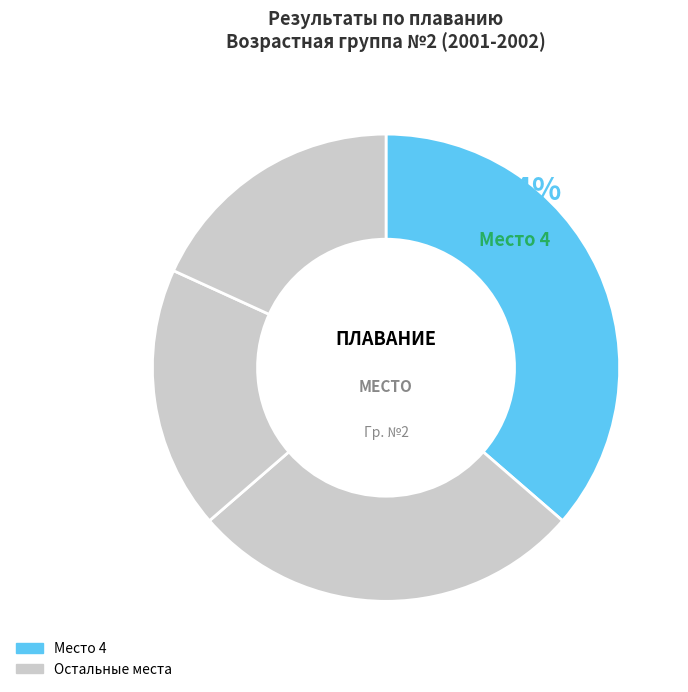

Count the number of slices in the pie.

4